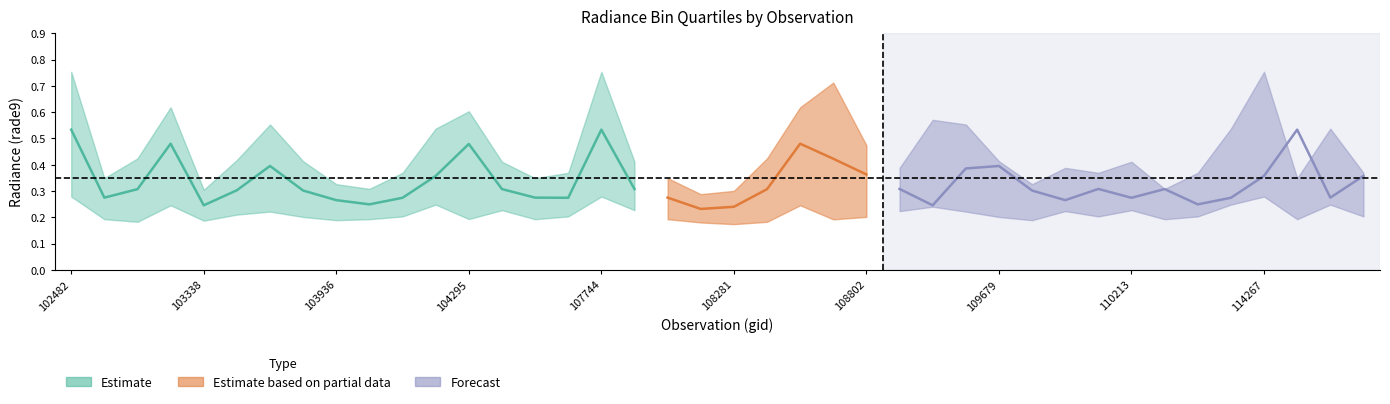

True or false: rade9_bin_1q has more than 1 interior local peaks.

True